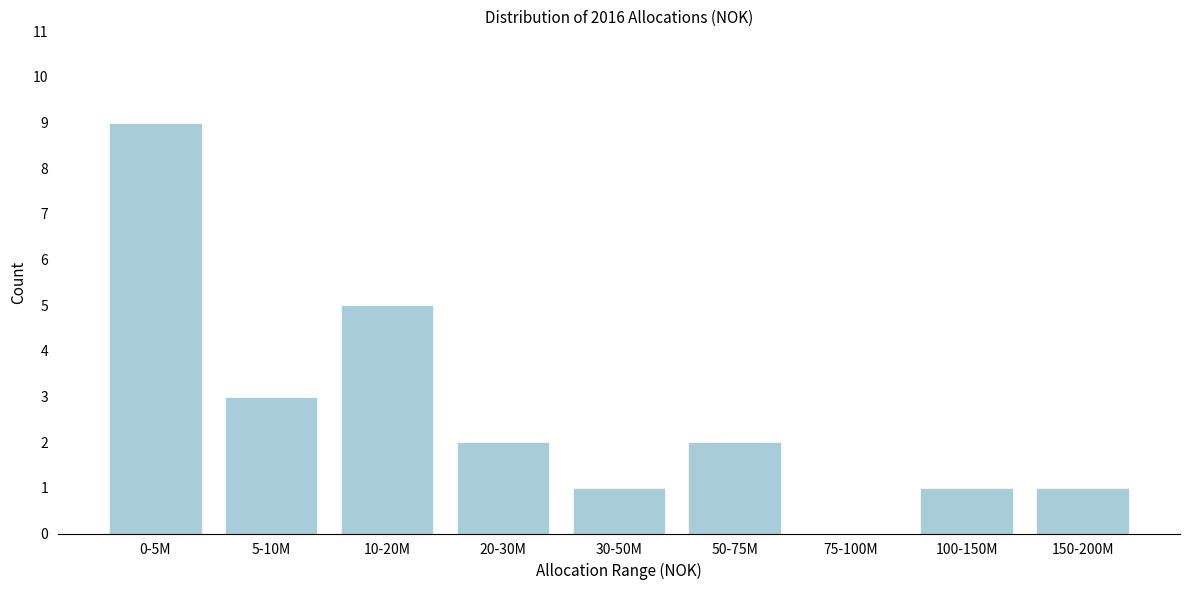

Reading right to left, list all the values displayed in this chart.

150-200M=1	100-150M=1	75-100M=0	50-75M=2	30-50M=1	20-30M=2	10-20M=5	5-10M=3	0-5M=9